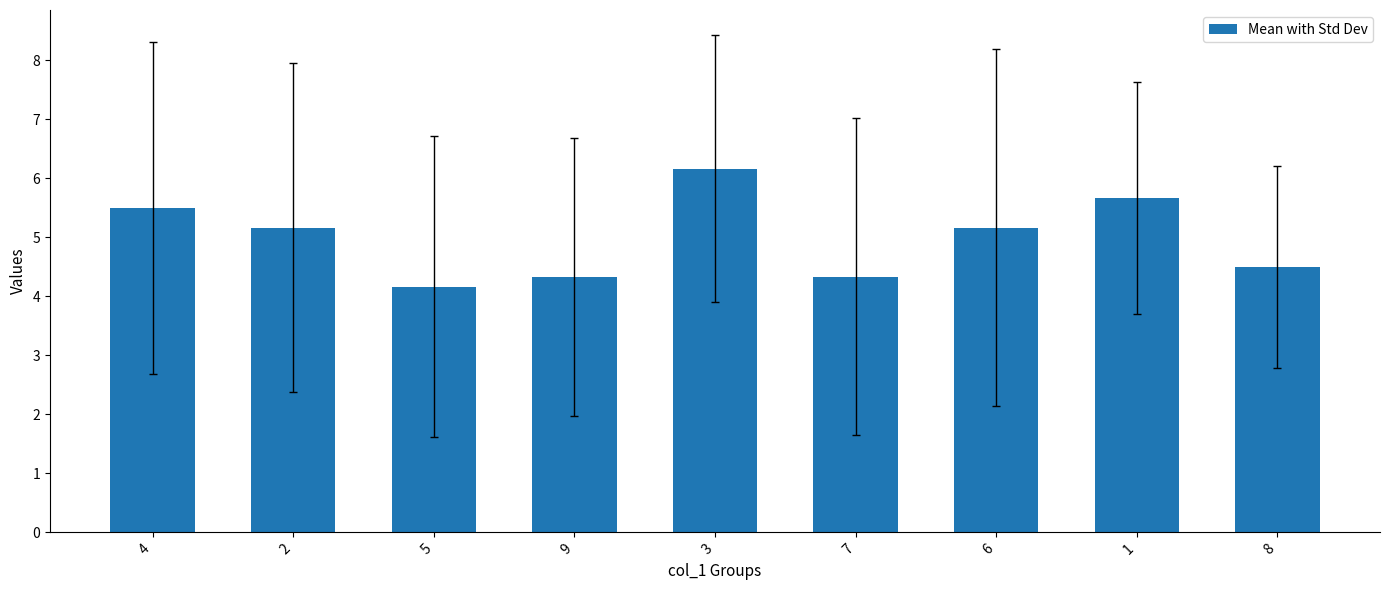

What is the average value?

5.0